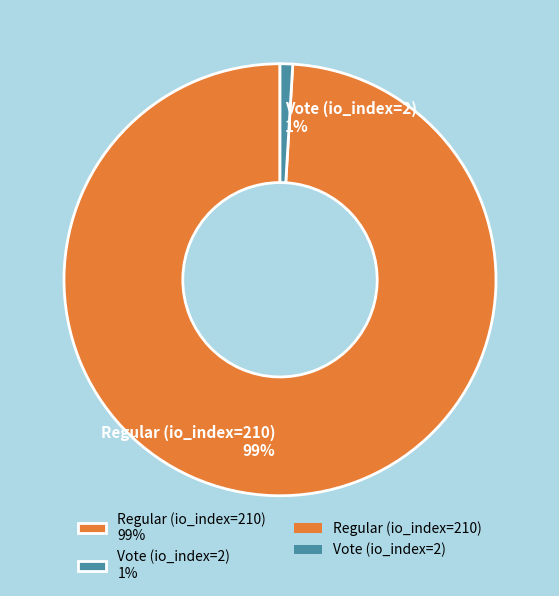

How many segments does this pie chart have?

2